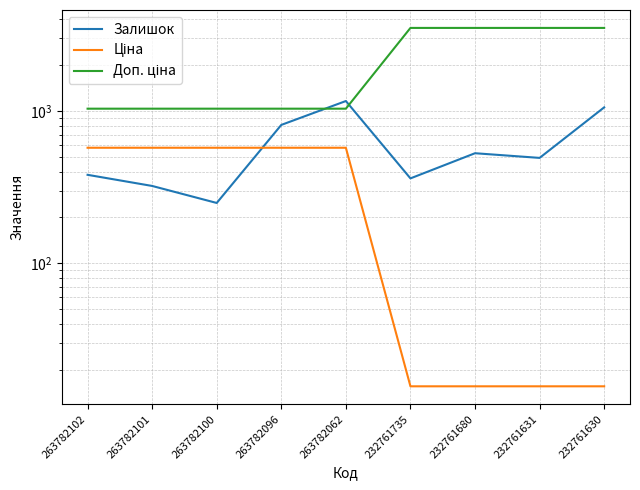

What is the value of the Залишок point at the 4th from the left?

810.0